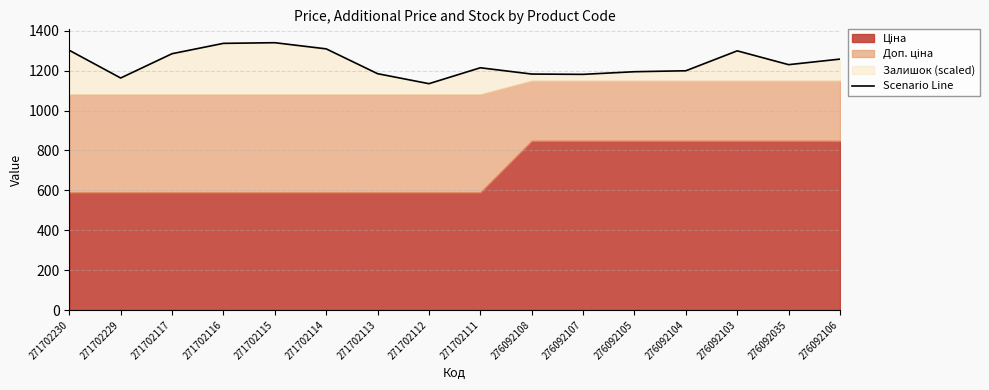

What is the difference between the maximum and minimum values?

205.5